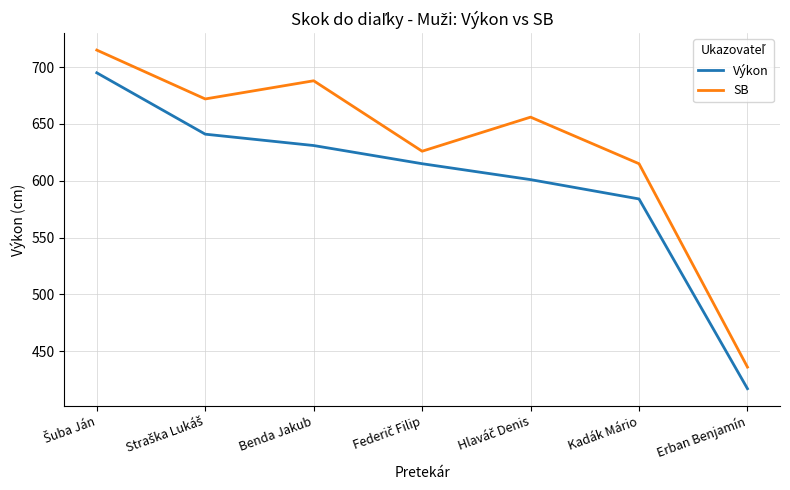

What is the minimum value shown in the chart?

417